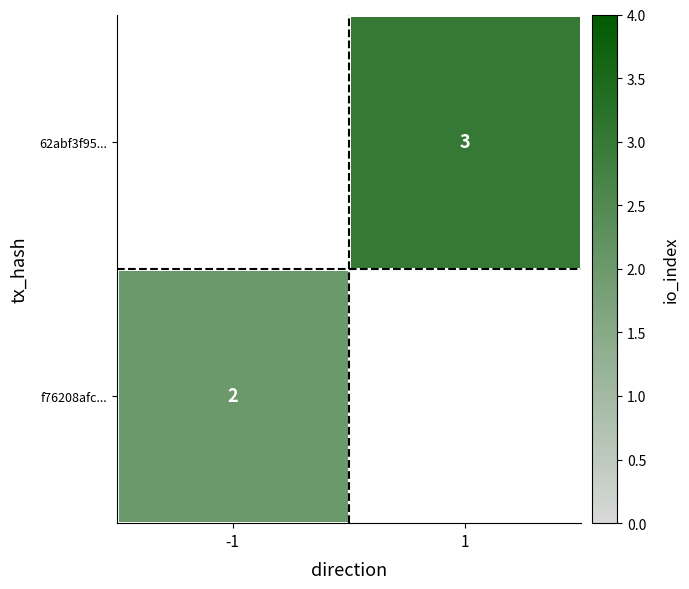

True or false: 62abf3f95... has a value of 2 at 1.

False